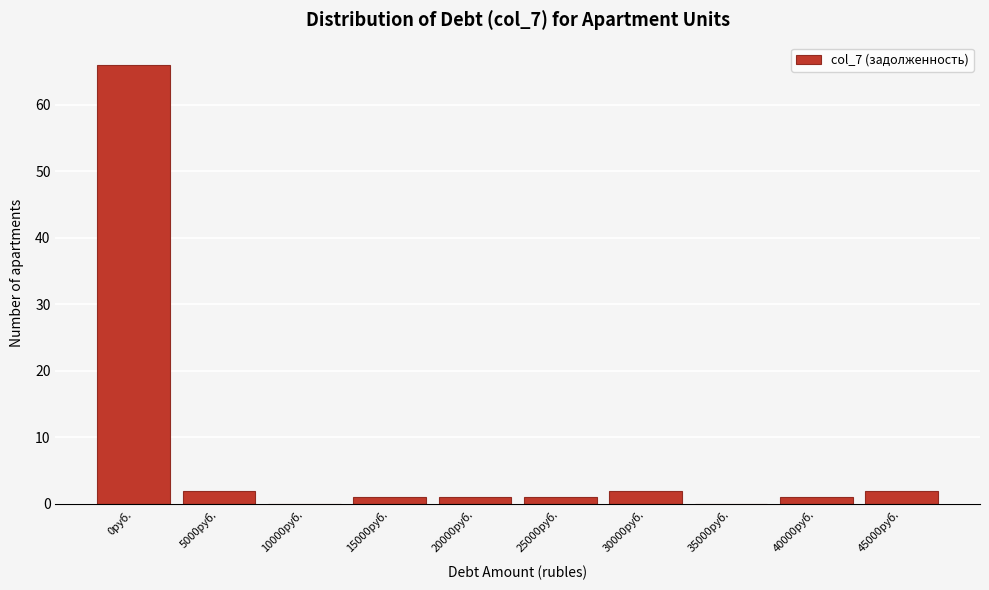

Reading left to right, transcribe all the data shown in this chart.

0руб.=66	5000руб.=2	10000руб.=0	15000руб.=1	20000руб.=1	25000руб.=1	30000руб.=2	35000руб.=0	40000руб.=1	45000руб.=2